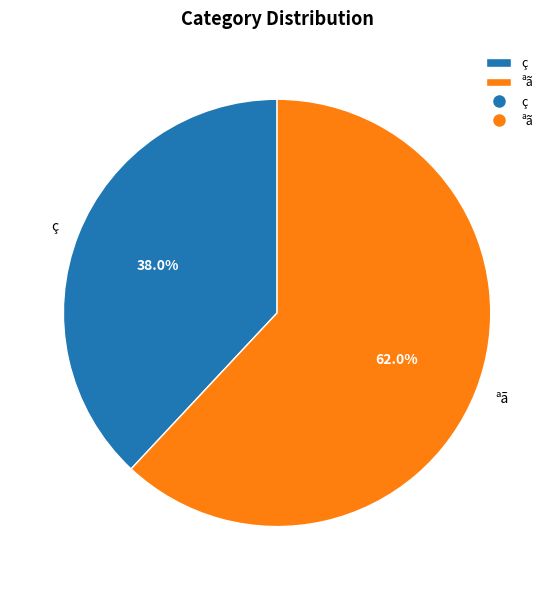

The ç slice represents 38% of the pie. True or false?

True